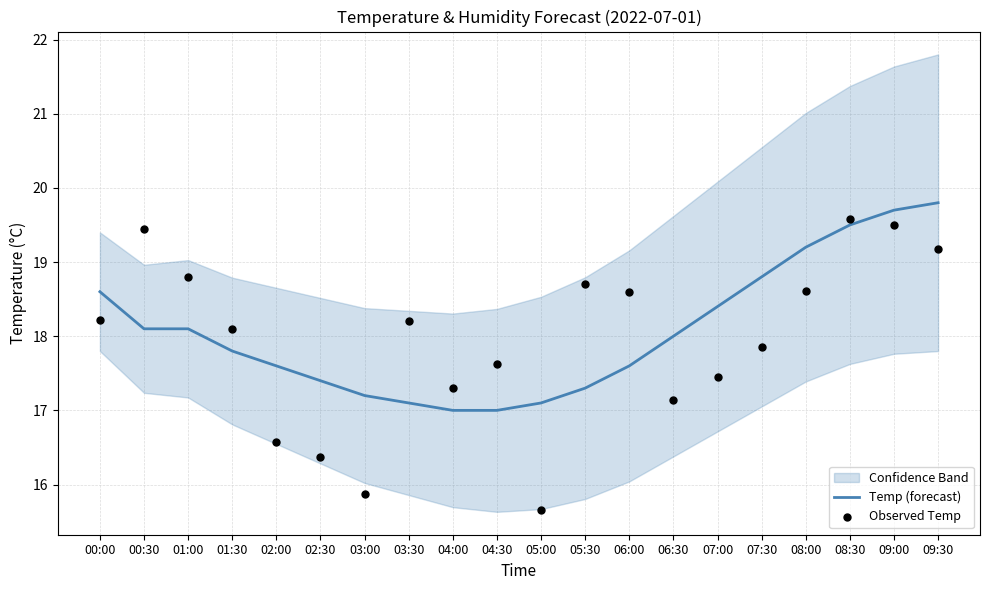

What is the total value across all series at 02:30?

33.8